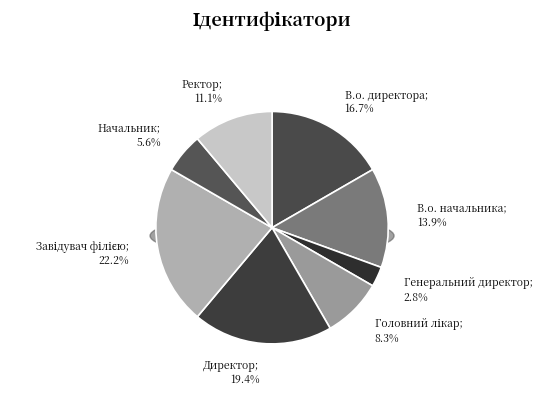

Rank the categories by value from lowest to highest.

Генеральний директор, Начальник, Головний лікар, Ректор, В.о. начальника, В.о. директора, Директор, Завідувач філією